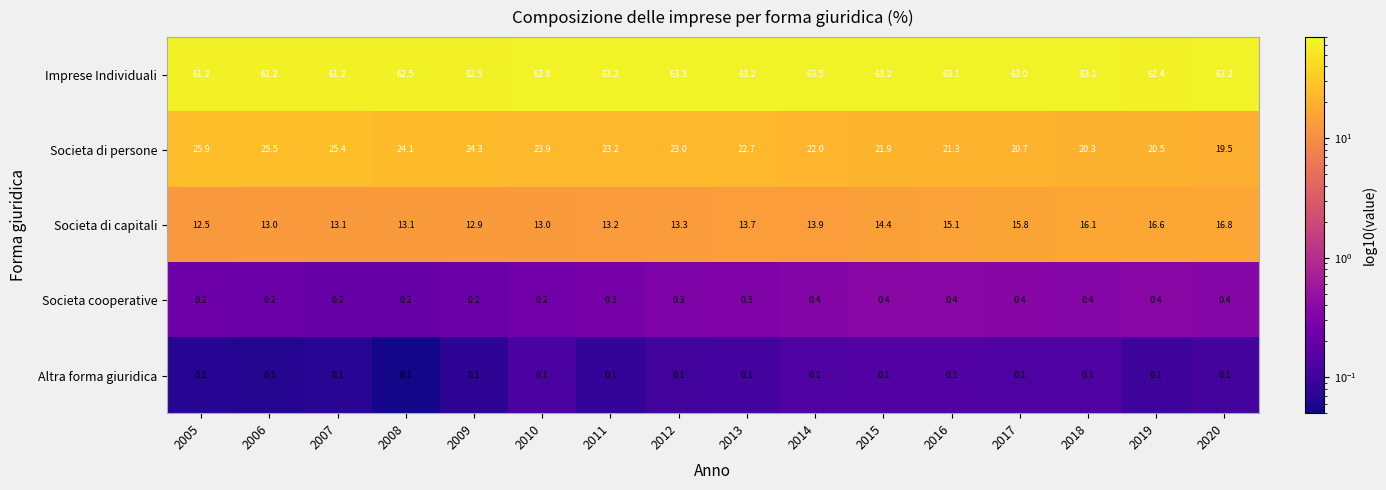

What is the difference between the highest and lowest values at 2005?

61.1